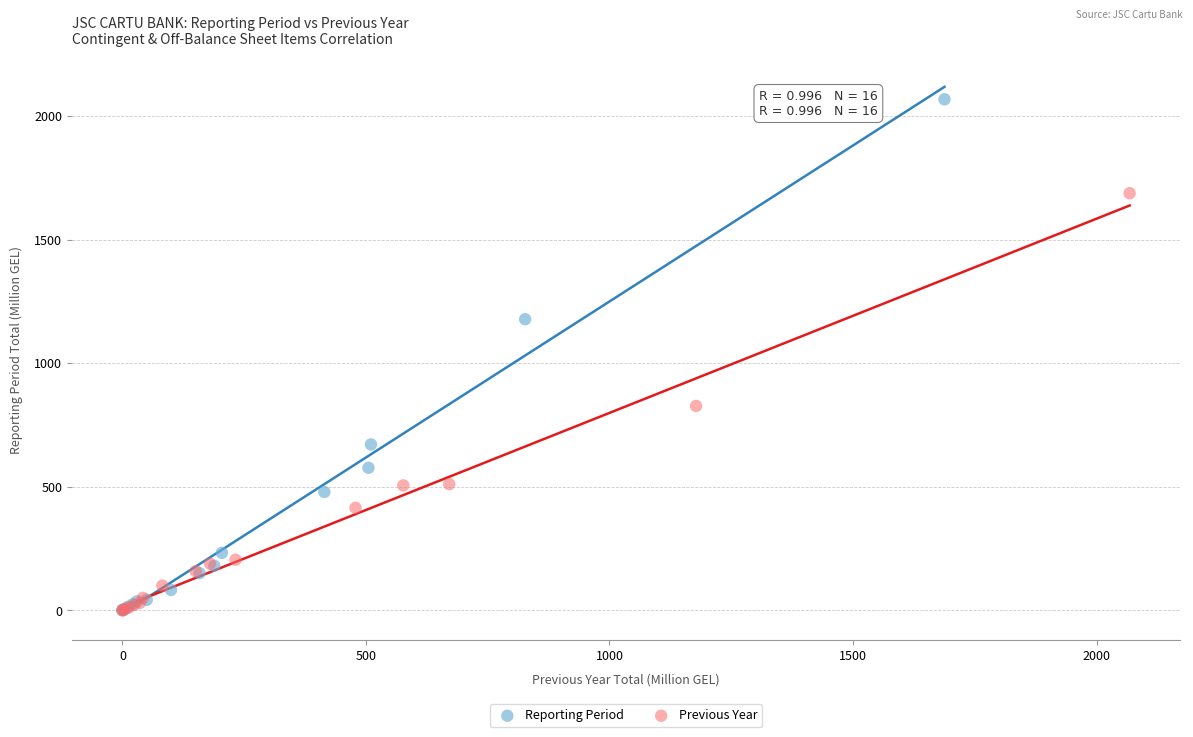

Which series contains the highest Y value?

Reporting Period